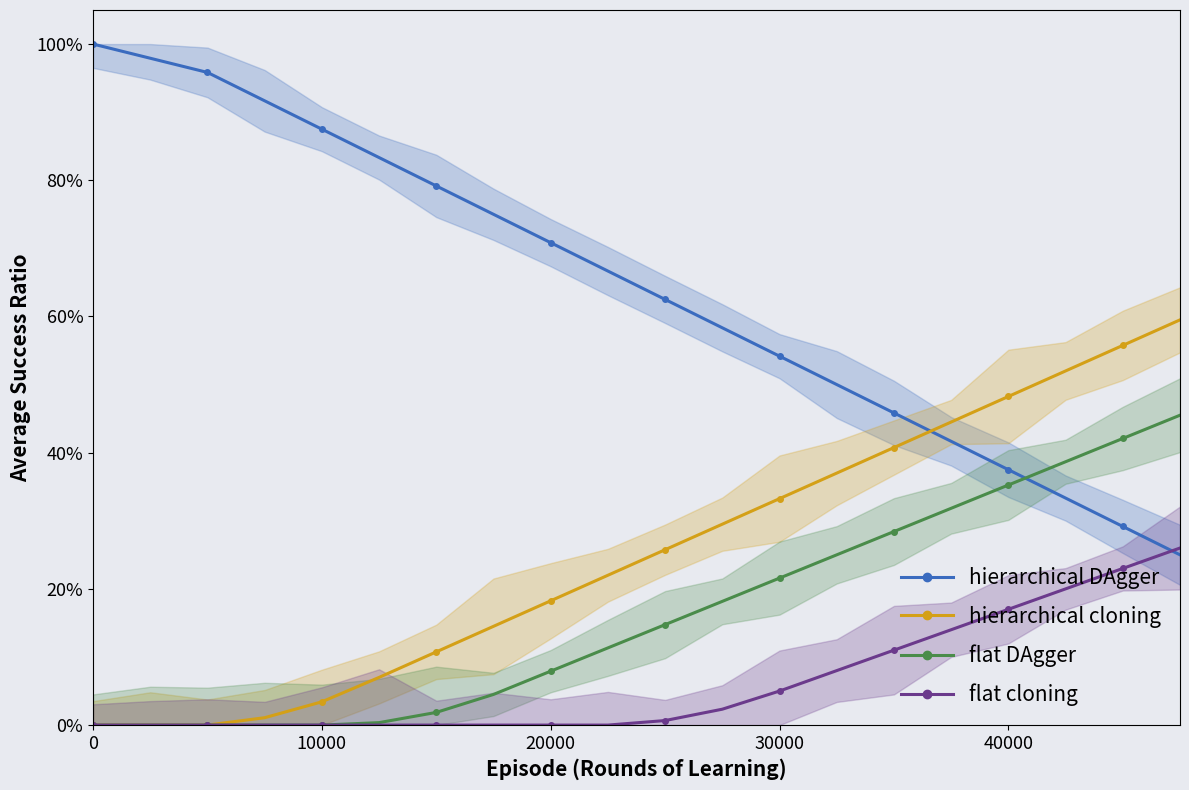

Between 16 and 17, which is larger?

16